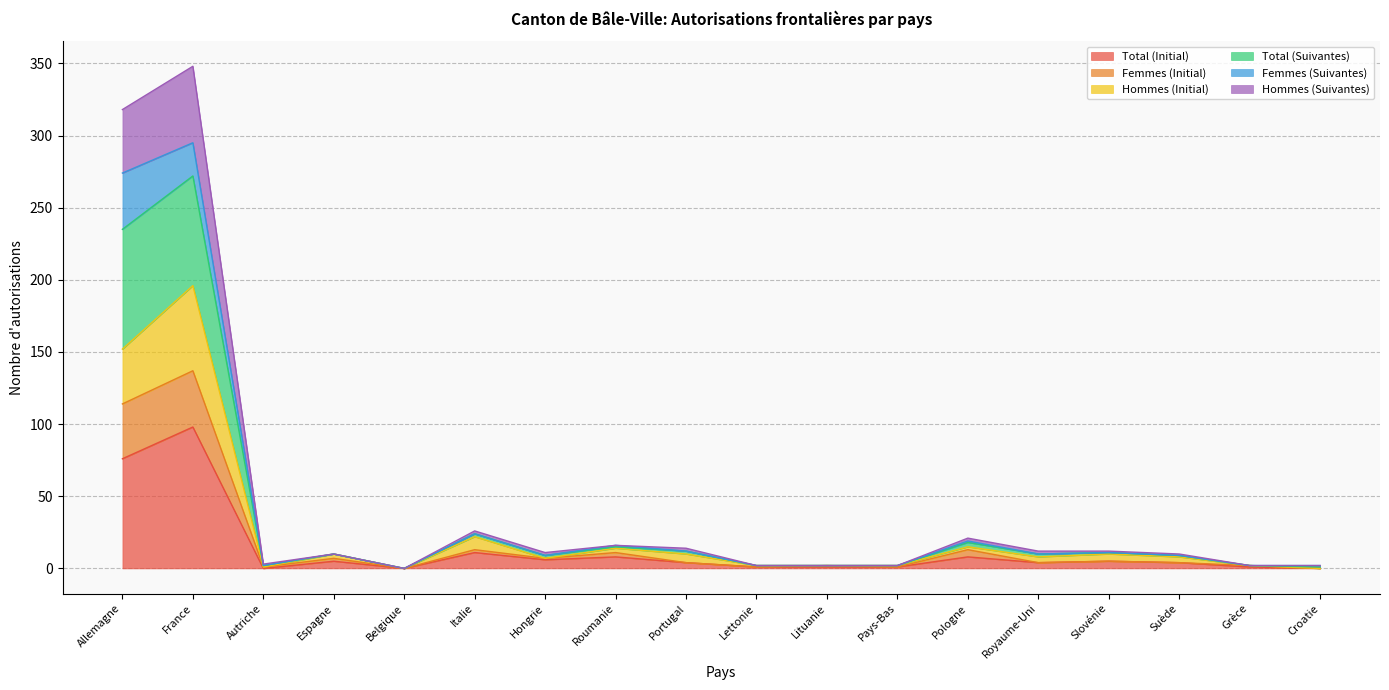

How many lines are shown in the chart?

6